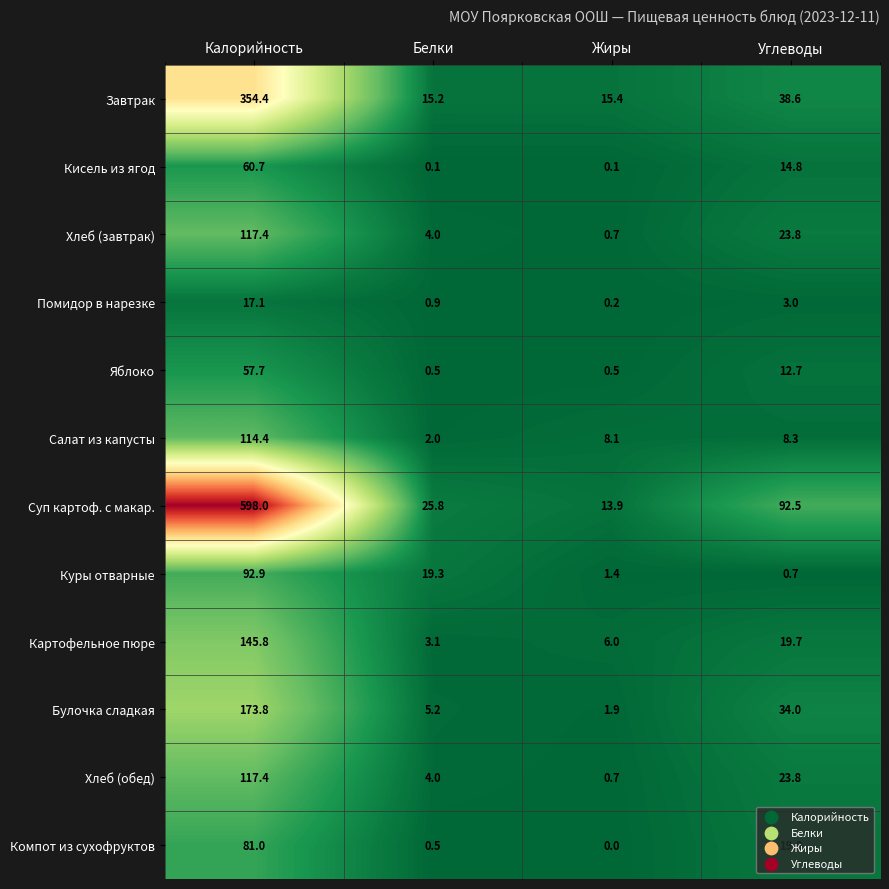

Which category has the lowest value in the Куры отварные series?

Углеводы